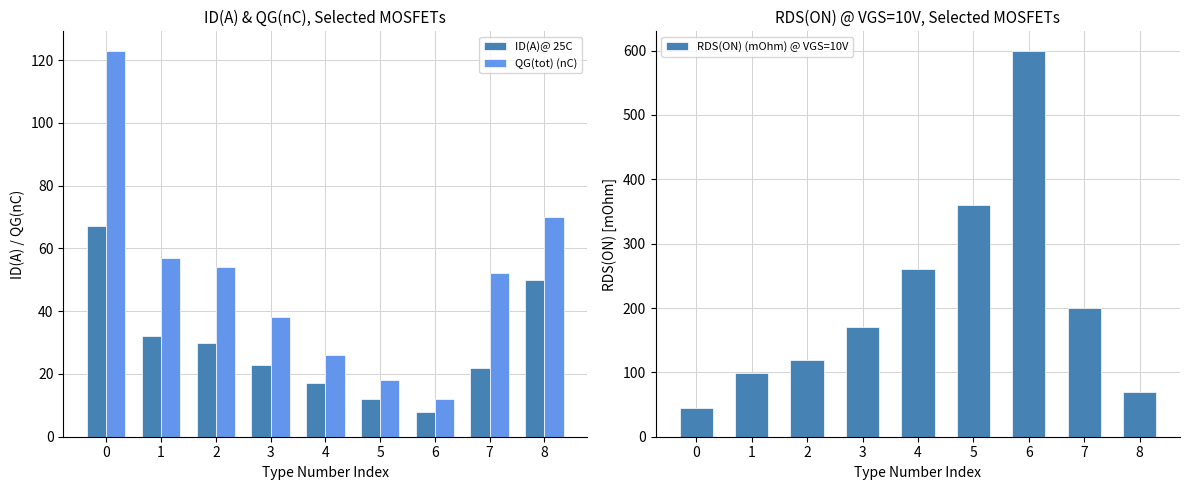

What is the sum of all ID(A)@ 25C values?

261